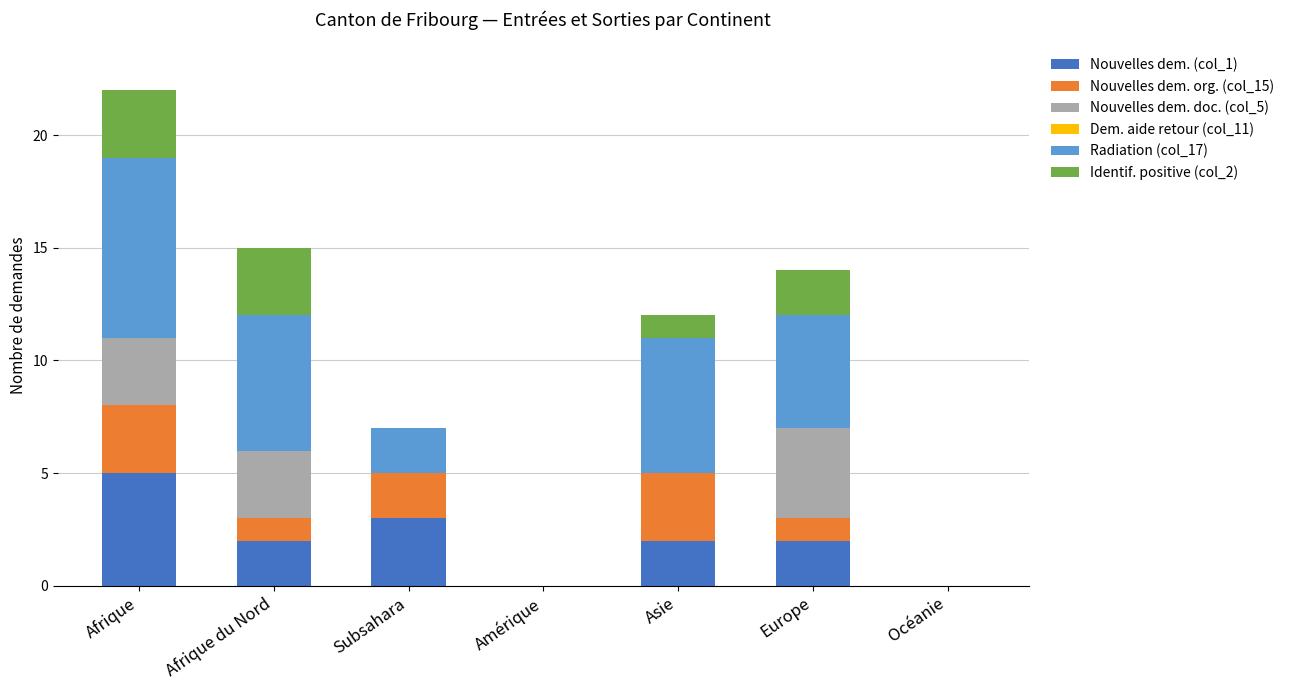

At which category is the sum across all series the highest?

Afrique